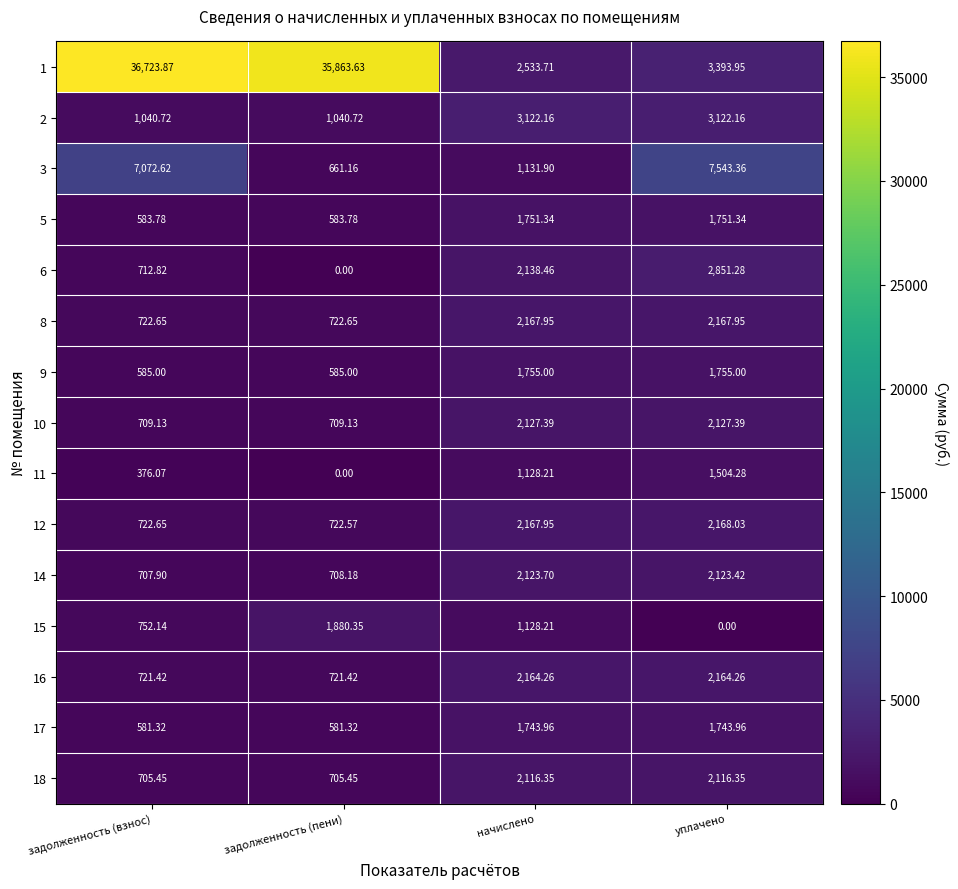

Is the value of 6 at начислено greater than the value of 2 at задолженность (пени)?

Yes